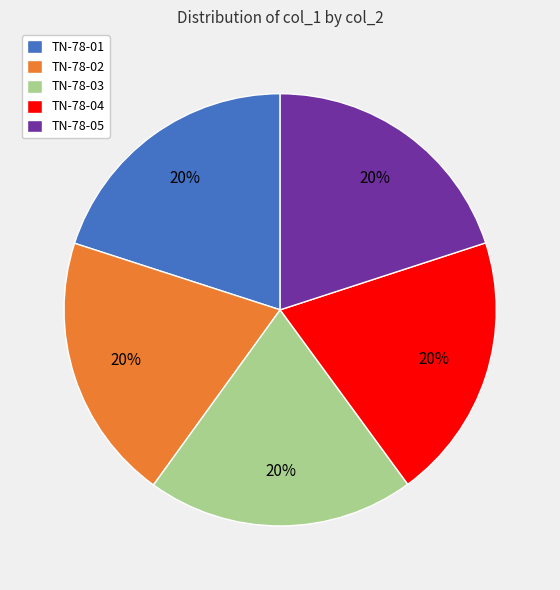

Count the number of slices in the pie.

5